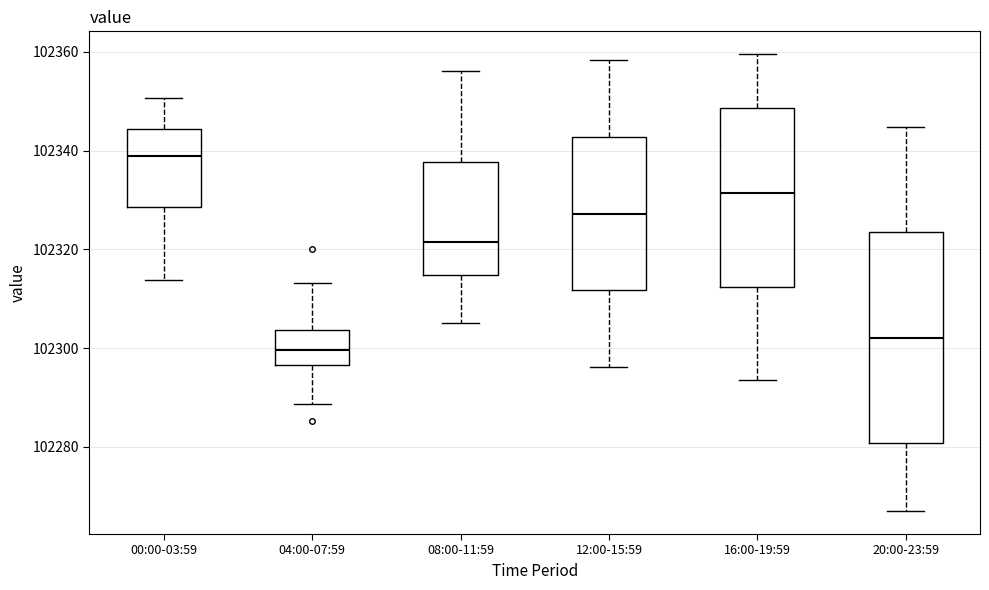

Comparing the boxes themselves (not the whiskers), which one is the tallest?

20:00-23:59